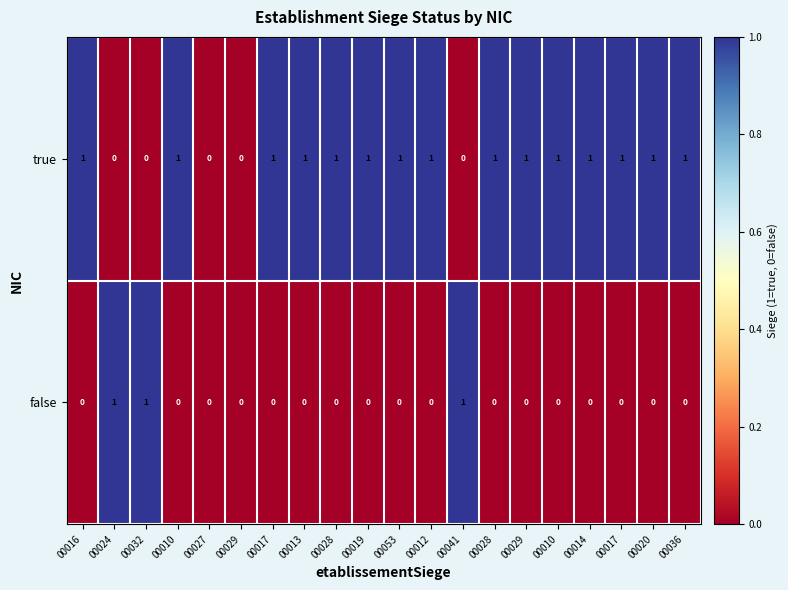

How many values in false are above zero?

3